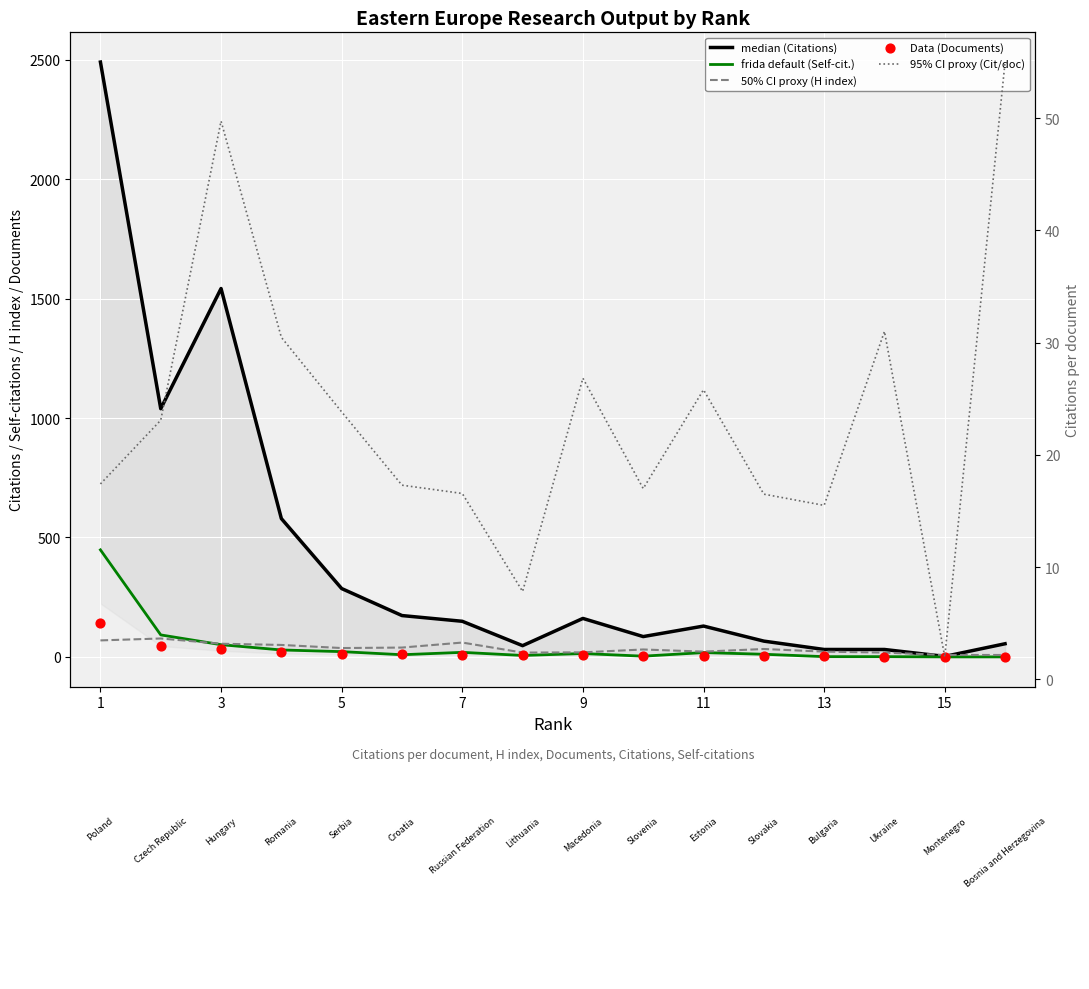

At which category is the sum across all series the highest?

1